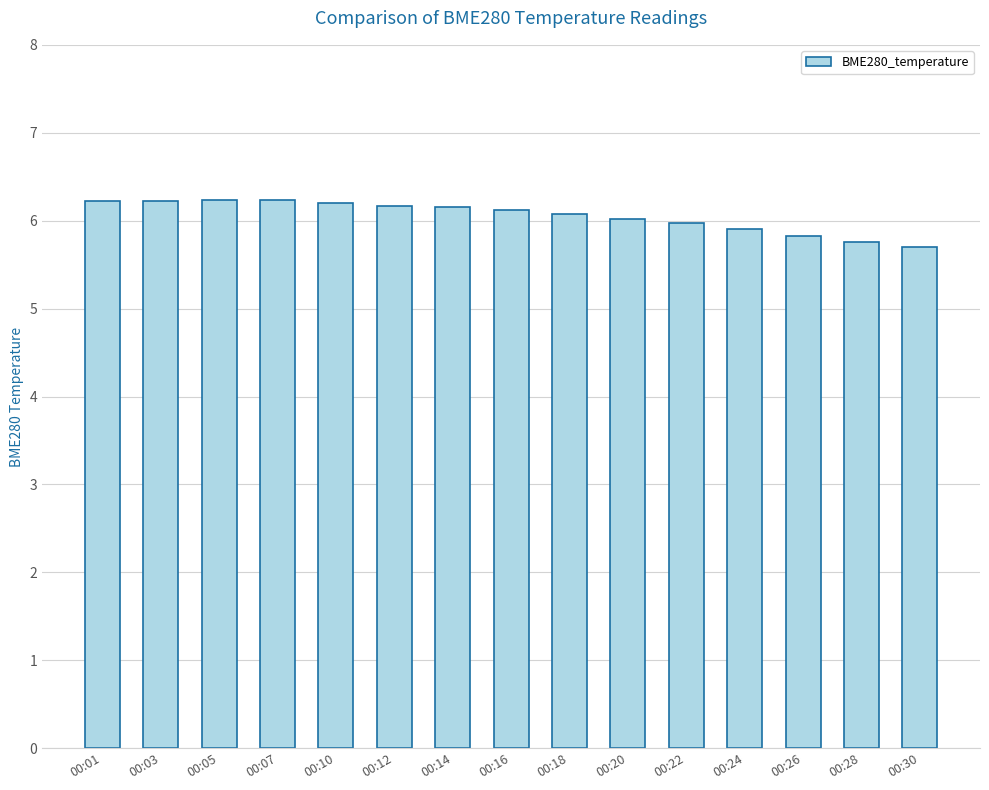

What is the value of the 9th bar from the left?

6.1